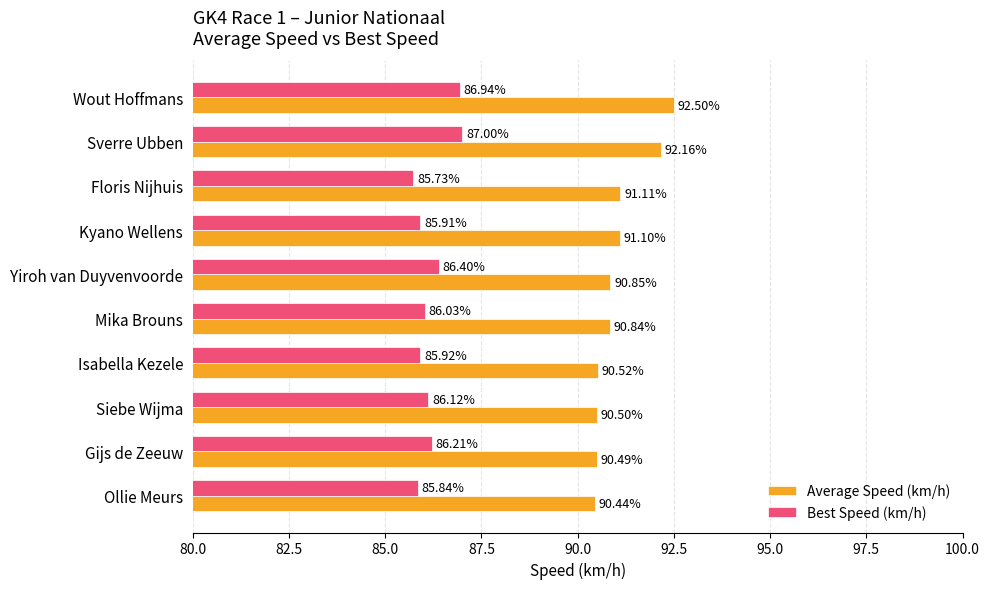

Which label corresponds to the smallest value in the chart?

Floris Nijhuis